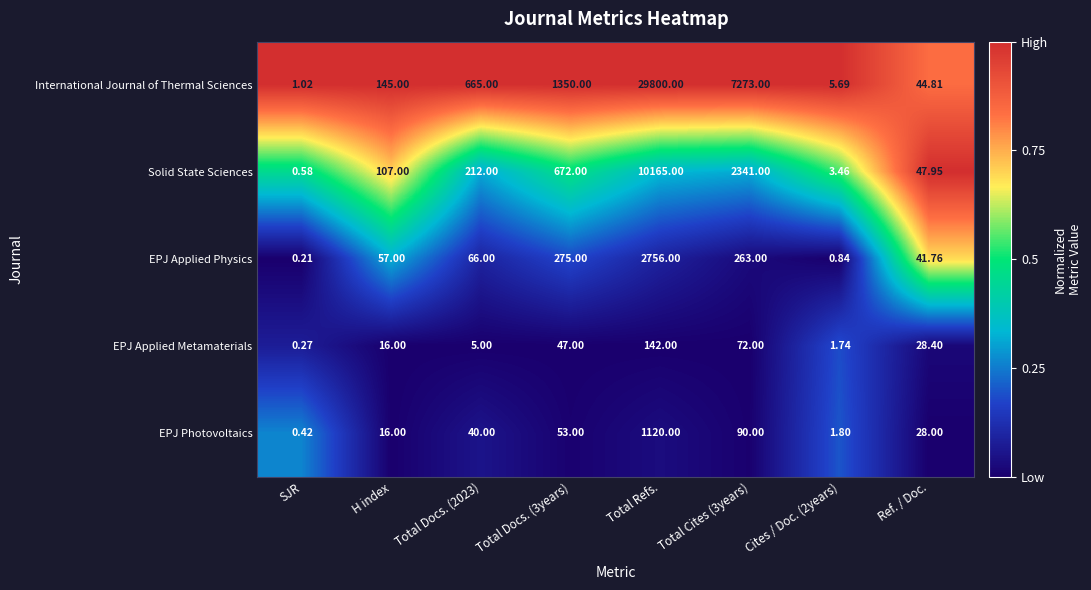

Which category has the highest value across all series?

Total Refs.